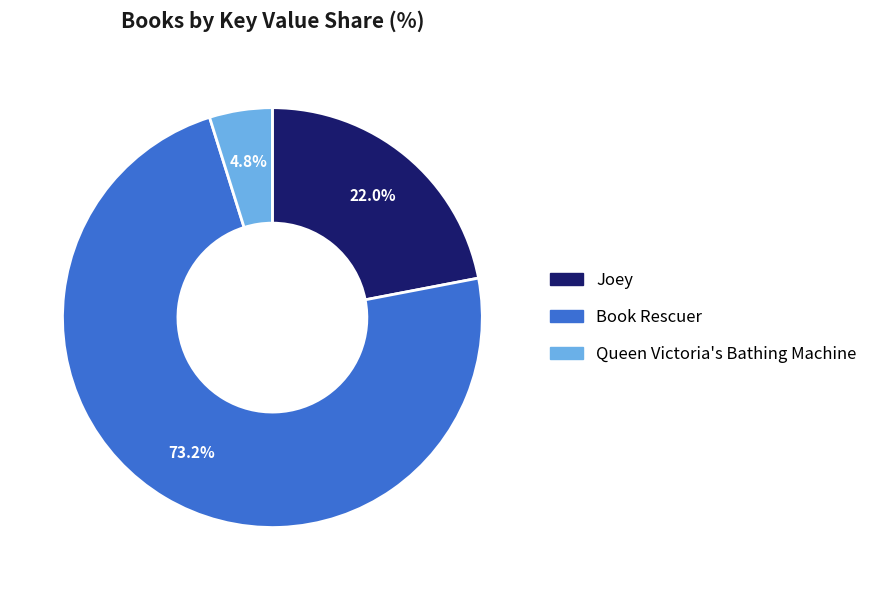

Between Joey and Book Rescuer, which is larger?

Book Rescuer